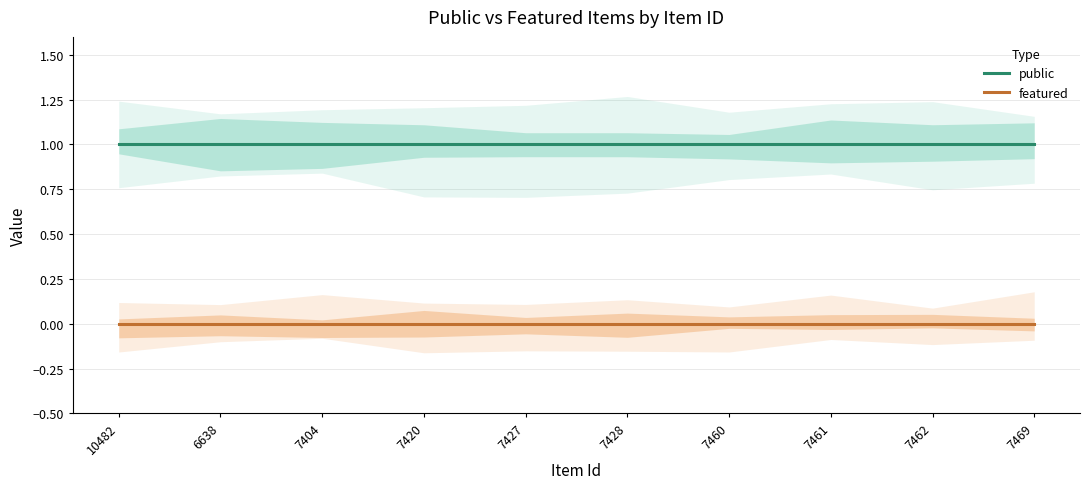

At which category does the chart reach its peak across all series?

10482